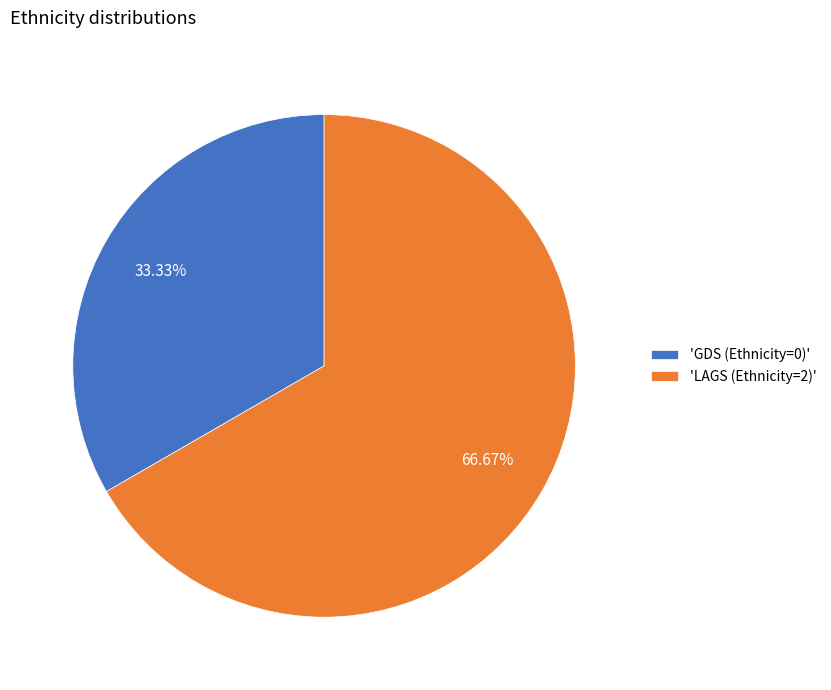

Do 'LAGS (Ethnicity=2)' and 'GDS (Ethnicity=0)' together represent more than half of the pie?

Yes